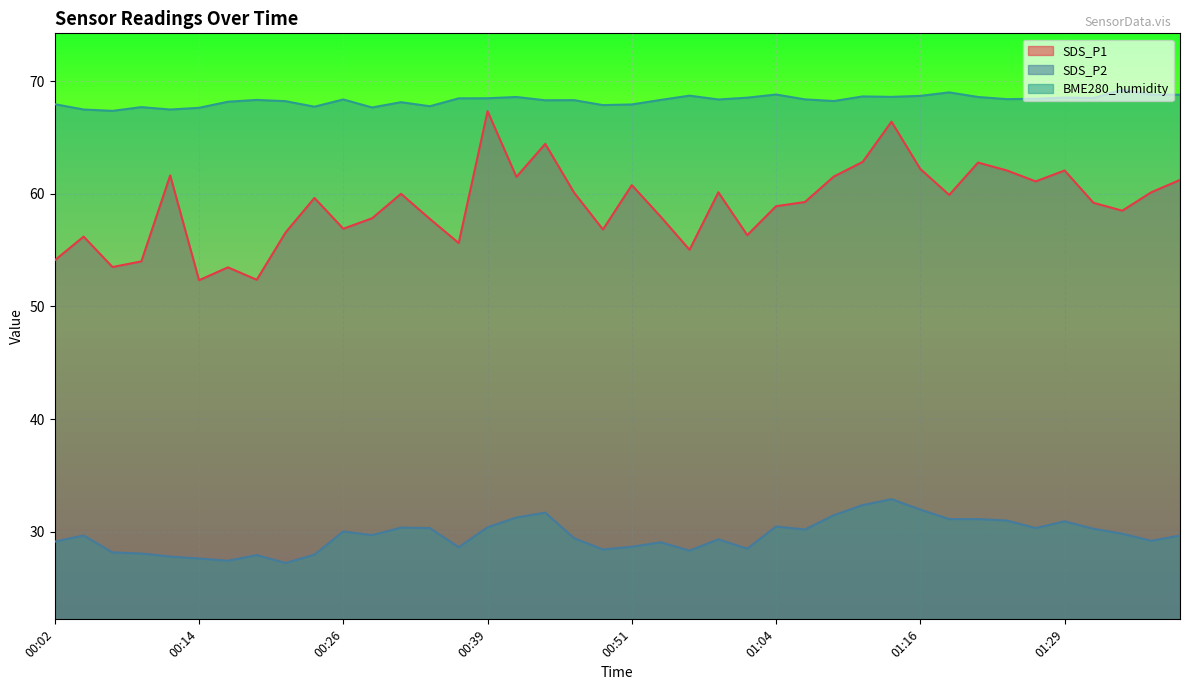

The value of BME280_humidity at 01:26 is 101.9. True or false?

False